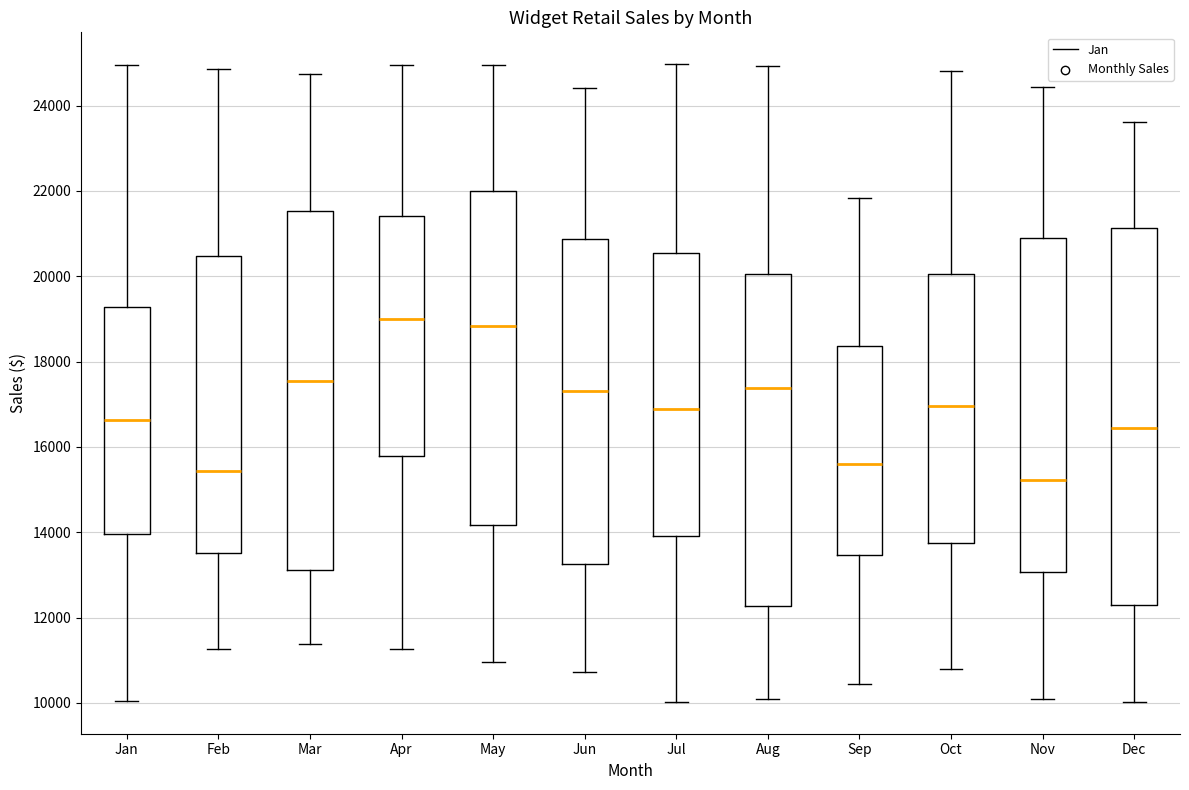

Which box's median line is the lowest?

Nov